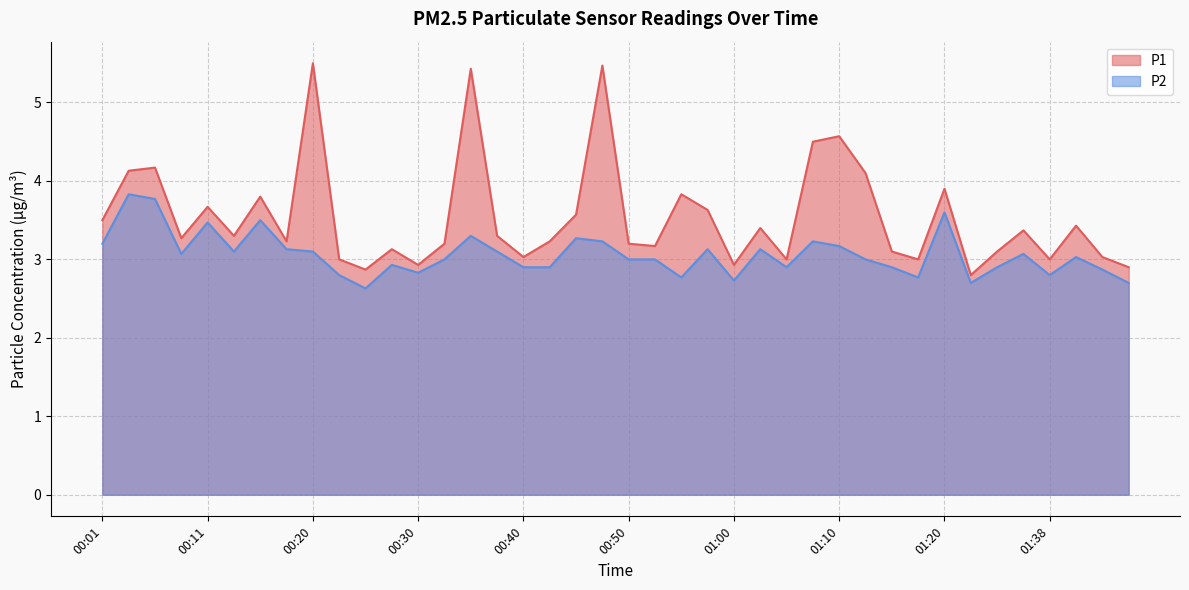

What is the label of the 28th point from the left?

01:07